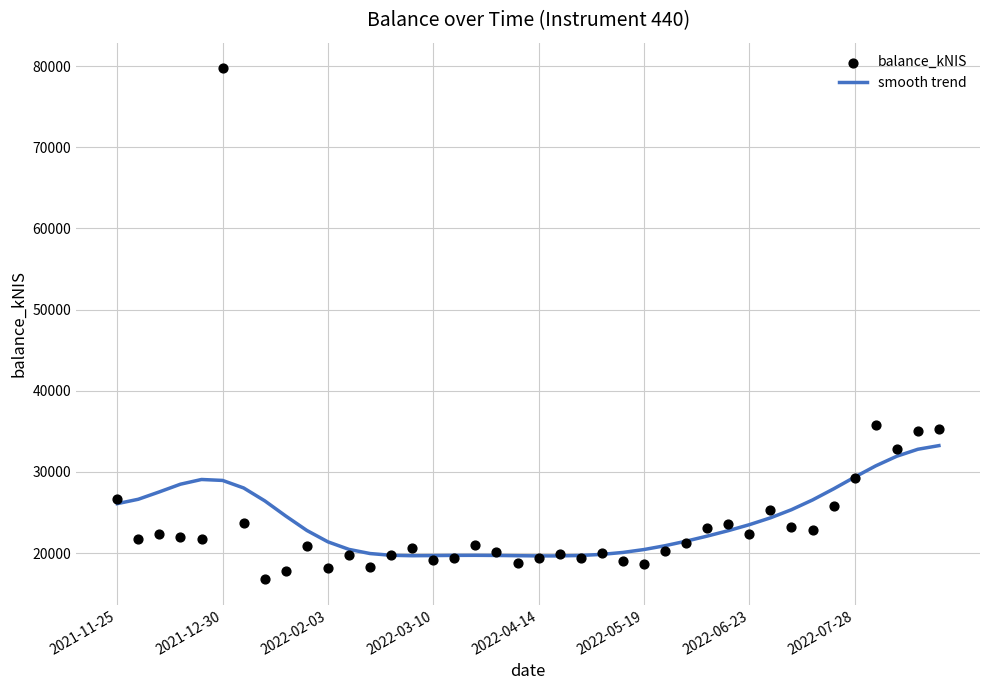

Which series has the largest total across all categories?

smooth trend